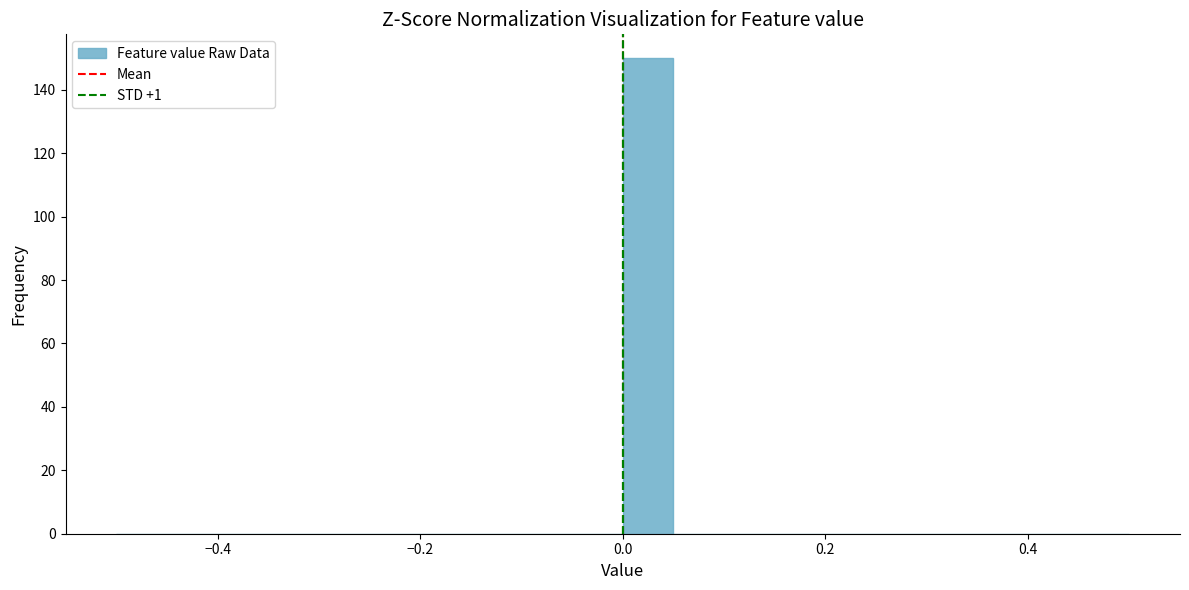

Read against the x-axis, roughly where is the centre of the tallest bar?

0.02